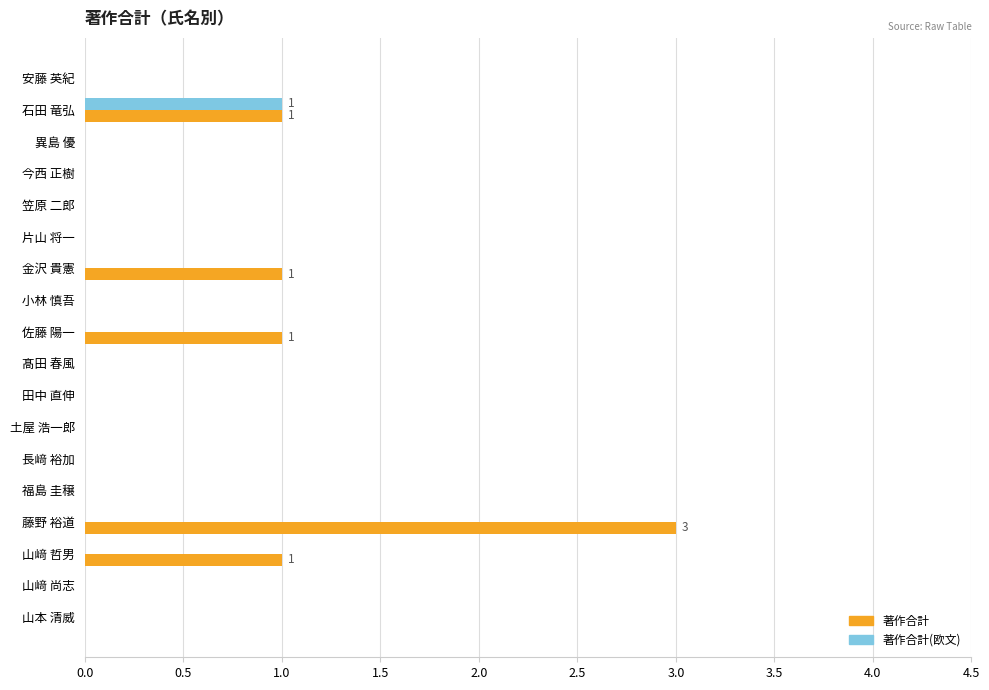

What is the maximum value shown in the chart?

3